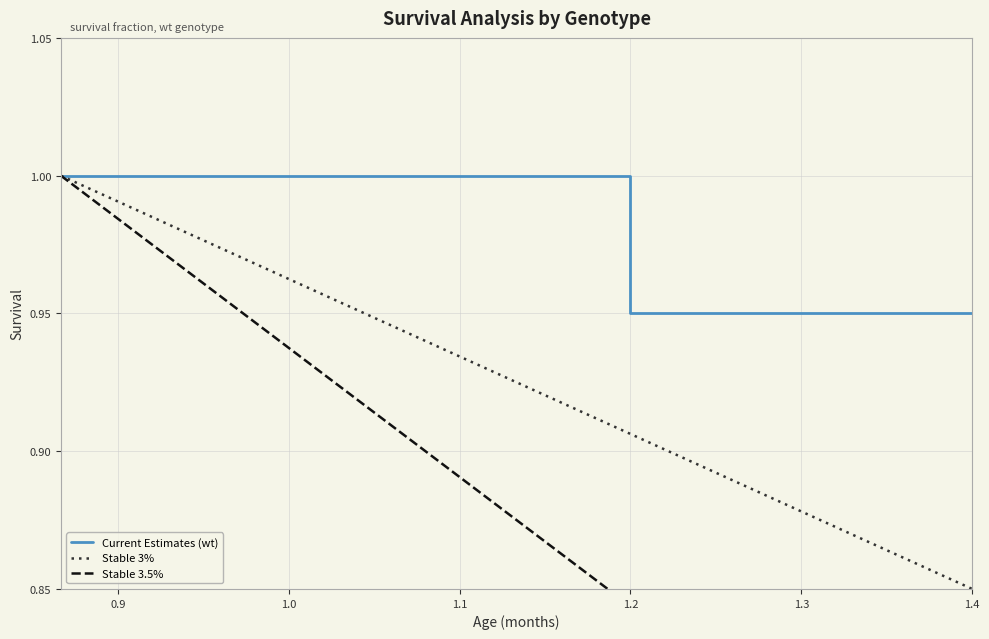

True or false: Stable 3.5% has a value of 1.3 at 1.2.

False